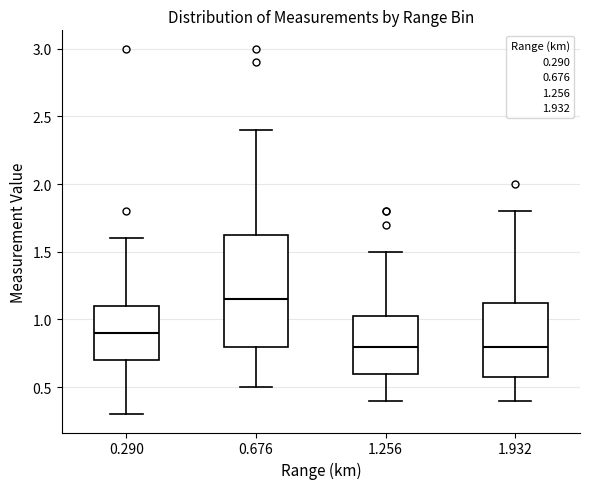

Reading left to right, transcribe this box plot: for each box, give where its median line is, the range the box spans, and where its two whiskers end, as read against the y-axis. The values are not printed on the chart, so give them approximately, as read against the axis.

0.290: median 0.90, box 0.70 to 1.10, whiskers 0.30 to 1.60
0.676: median 1.15, box 0.80 to 1.65, whiskers 0.50 to 2.40
1.256: median 0.80, box 0.60 to 1.05, whiskers 0.40 to 1.50
1.932: median 0.80, box 0.60 to 1.15, whiskers 0.40 to 1.80